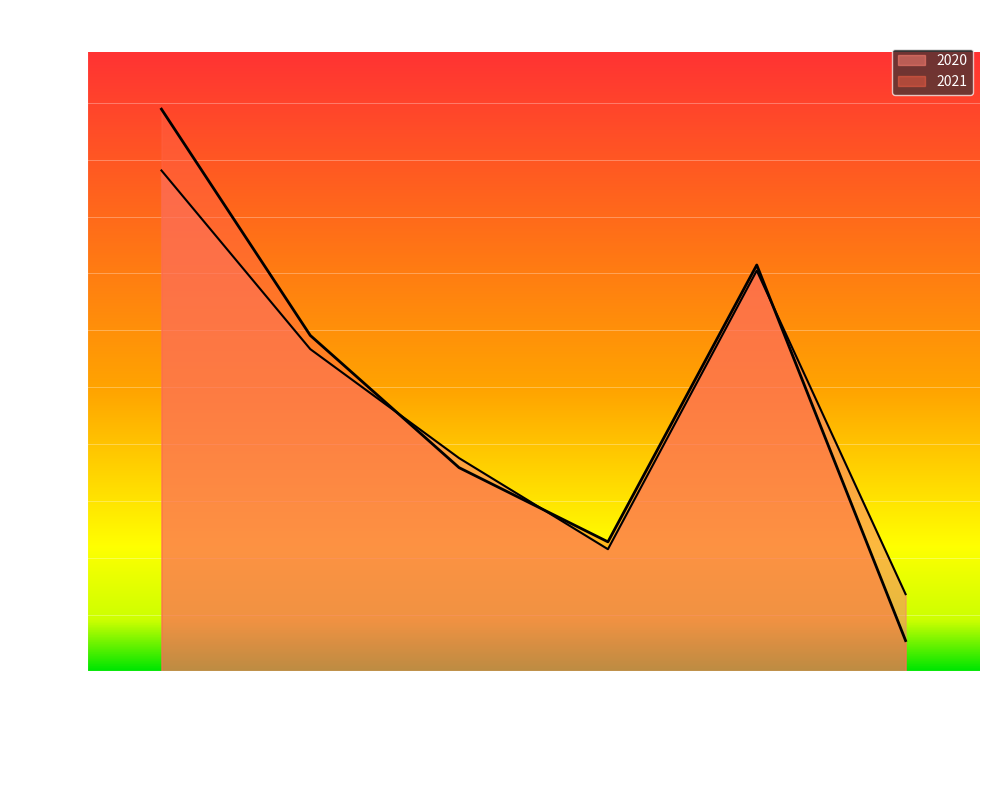

What is the highest value of the 2020 series?

17624